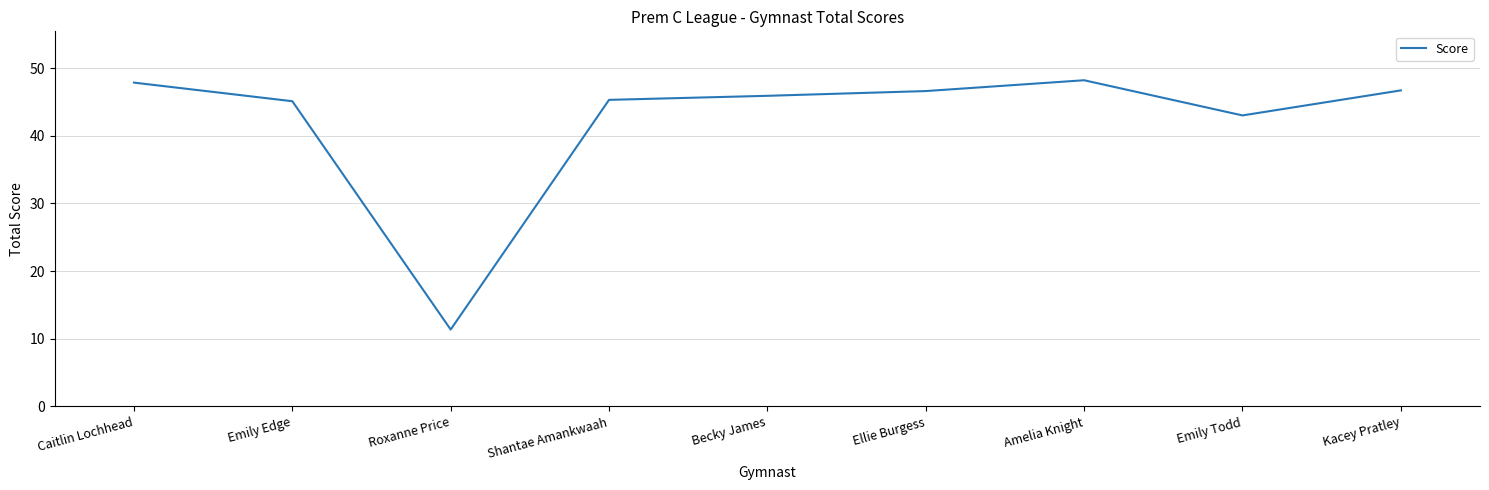

What is the change in value from Ellie Burgess to Kacey Pratley?

+0.1